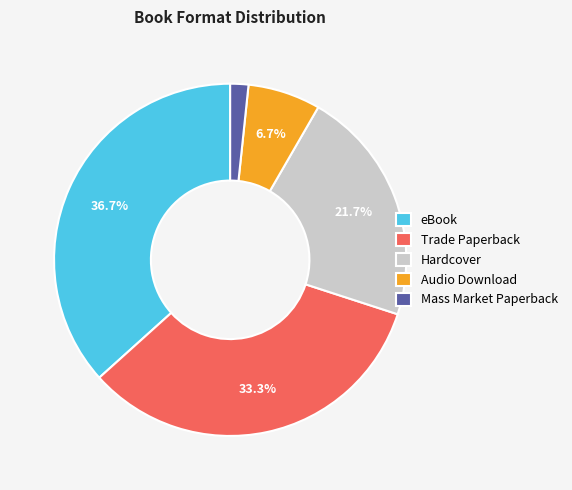

Which slice is the smallest?

Mass Market Paperback